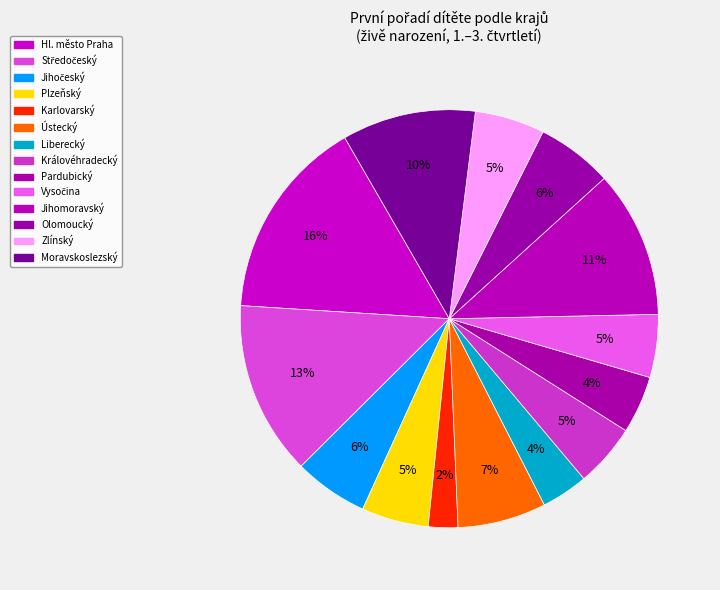

To the nearest percent, what portion does Pardubický represent?

4%